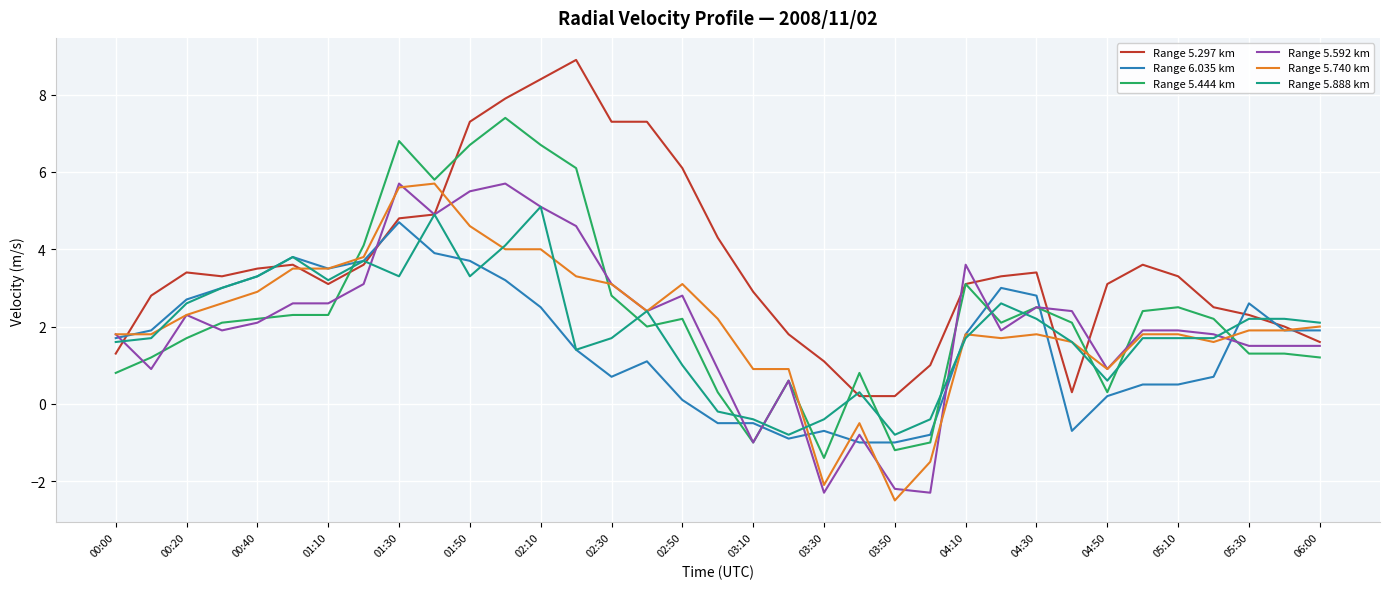

Which series has the largest total across all categories?

Range 5.297 km